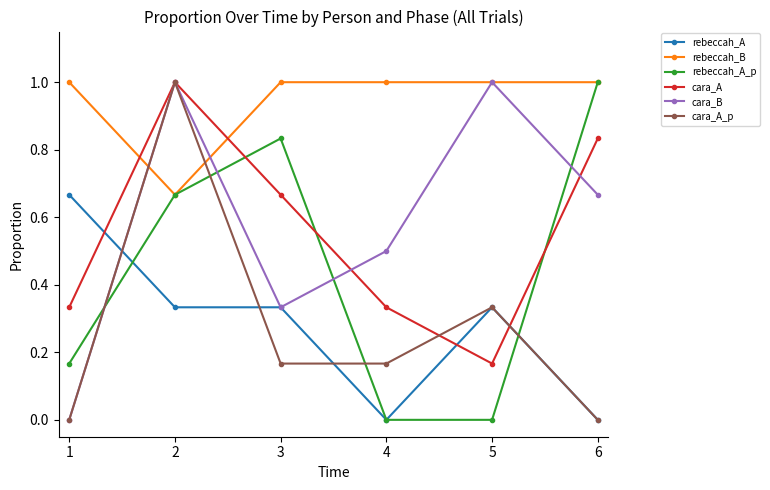

What is the maximum value for cara_A?

1.0